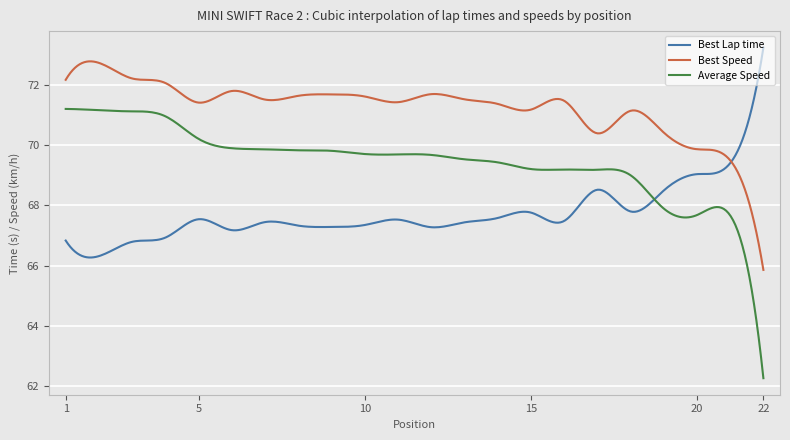

List the series in order of their overall mean, lowest first.

Best Lap time, Average Speed, Best Speed